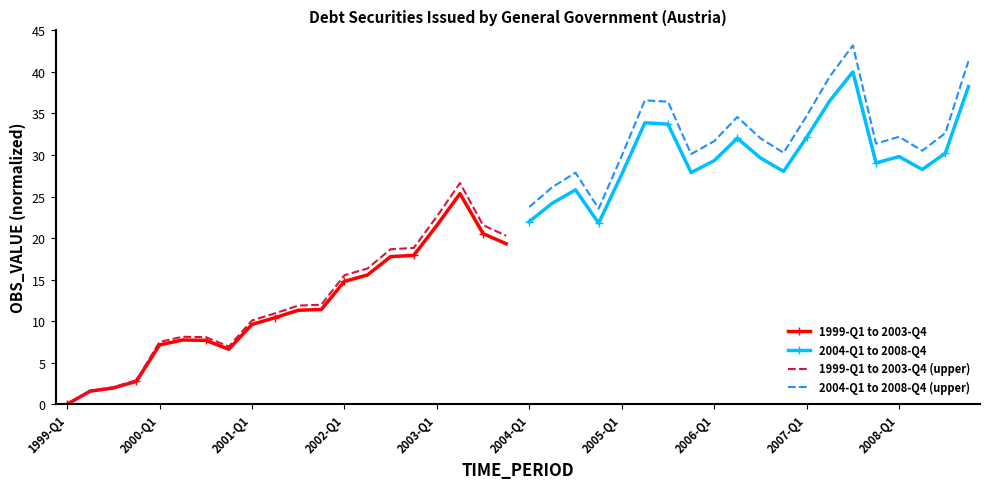

The value of 2004-Q1 to 2008-Q4 (upper) at 2008-Q1 is 16.1. True or false?

False